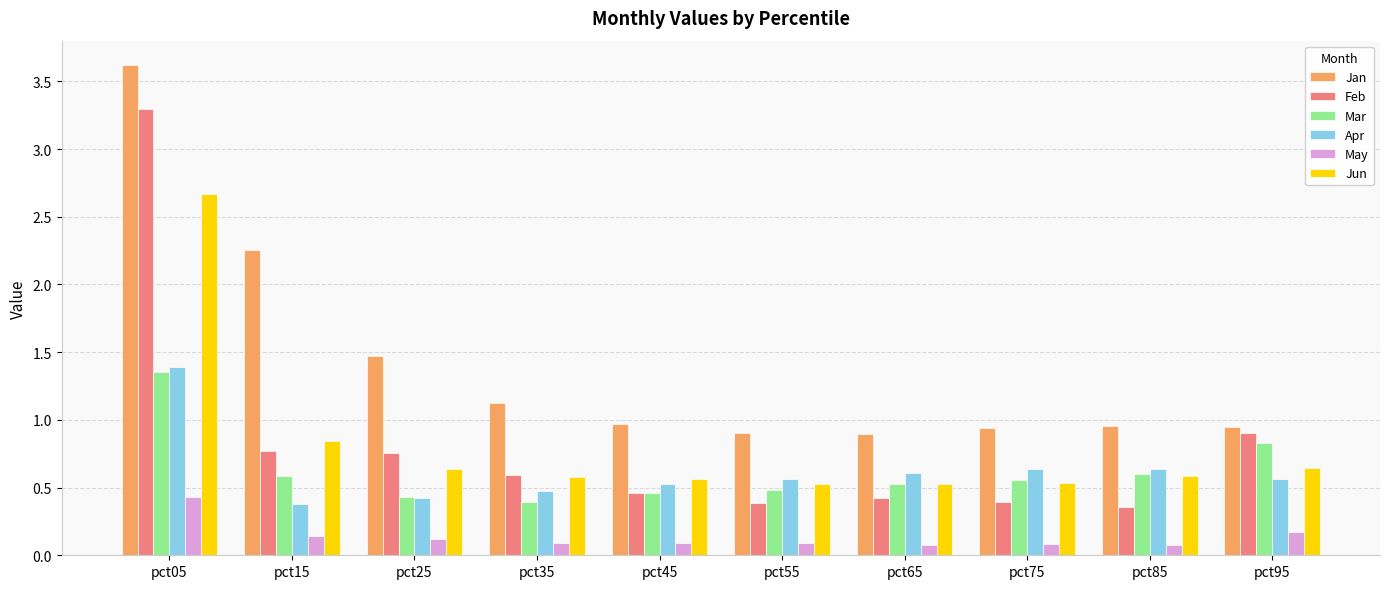

How many bars are there in total?

60